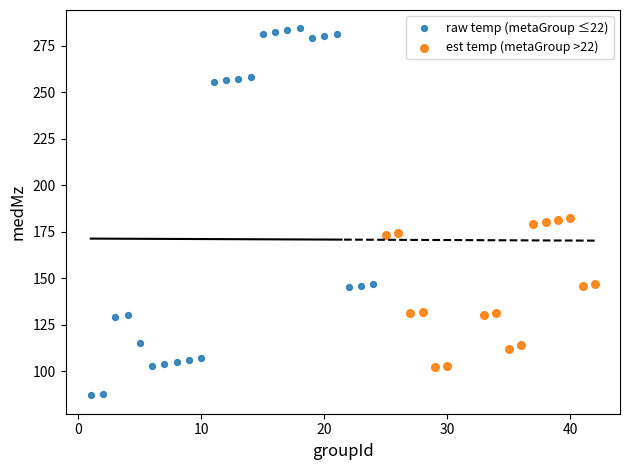

Which series has the widest spread of Y values?

raw temp (metaGroup ≤22)